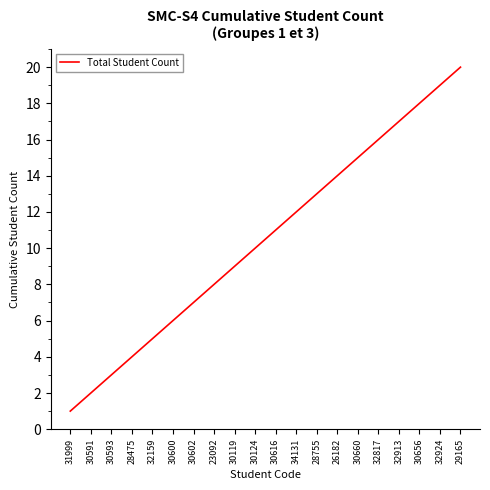

Between 30656 and 32817, which is larger?

30656